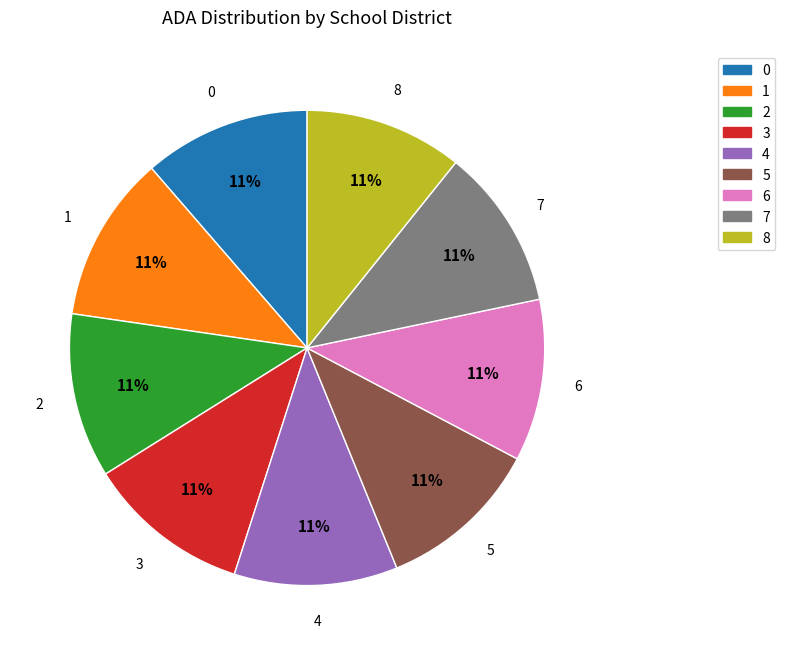

Is there any slice that represents more than half of the pie?

No